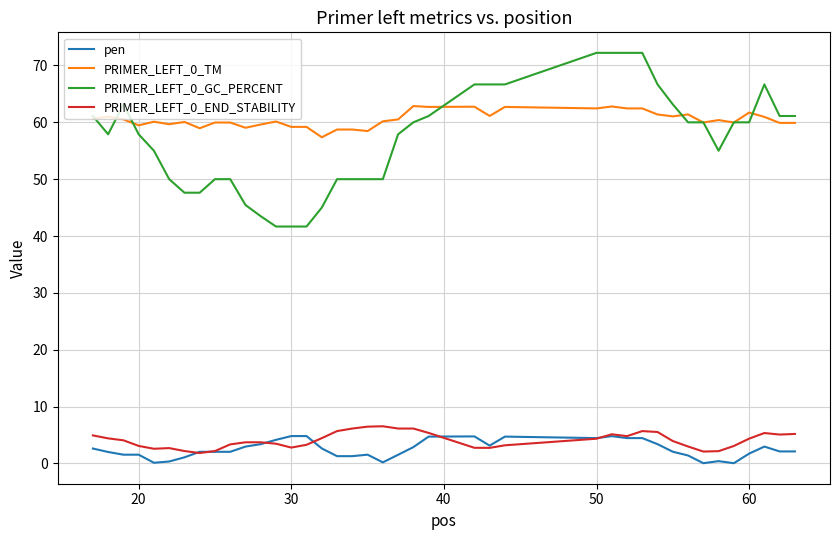

What is the maximum value shown in the chart?

72.2